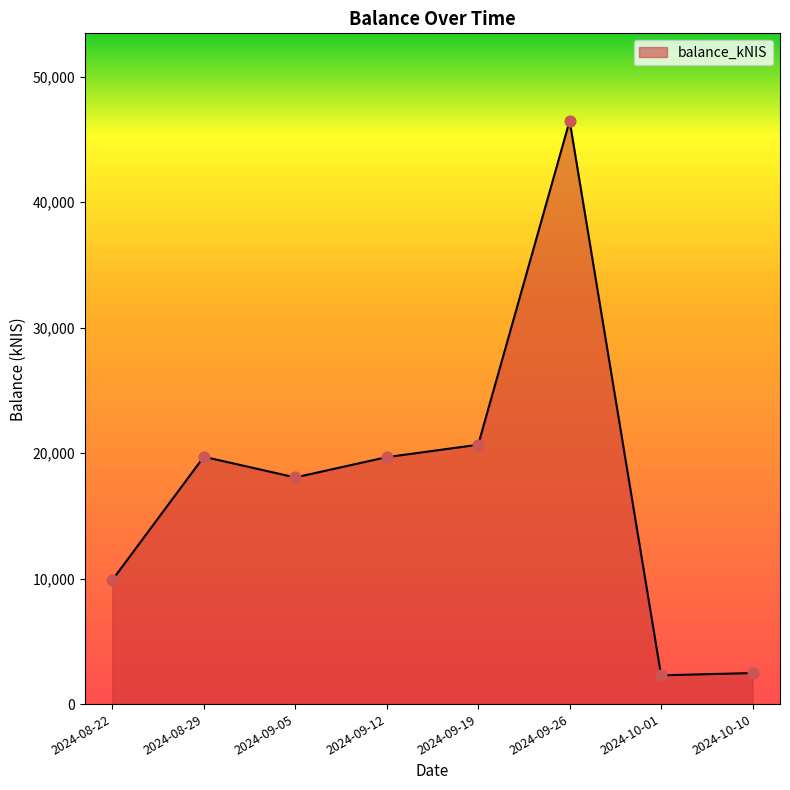

What is the ratio of the value at 2024-09-05 to the value at 2024-10-10?

7.3